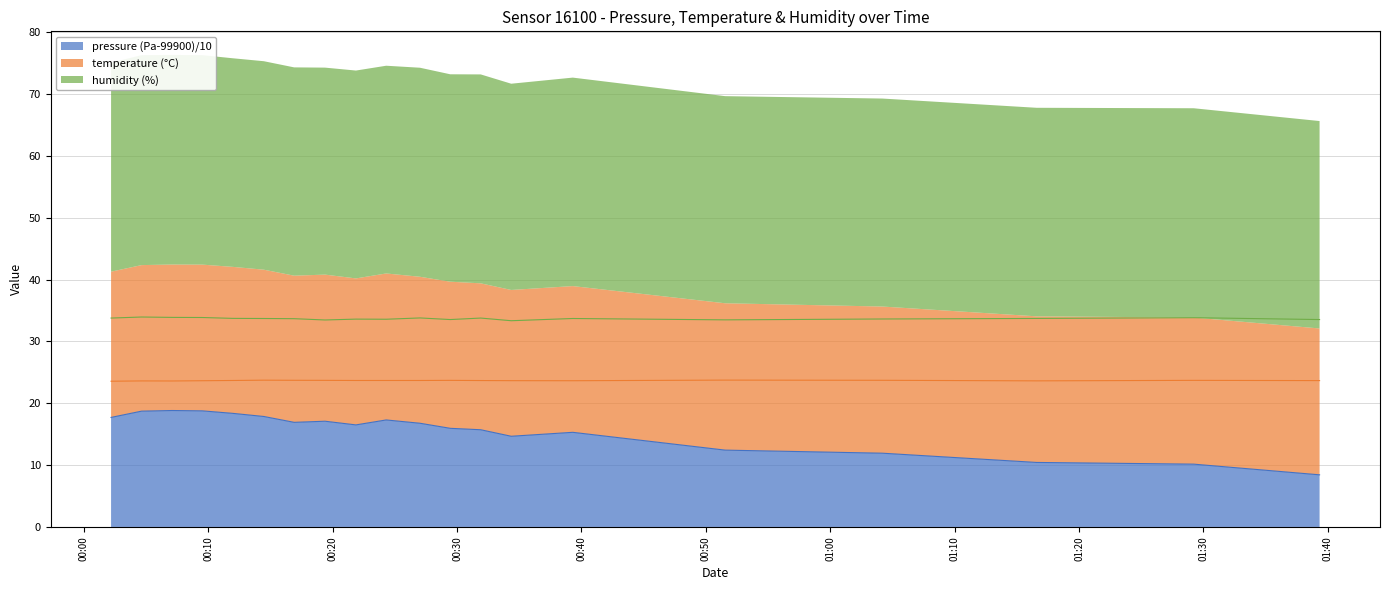

How many lines are shown in the chart?

3